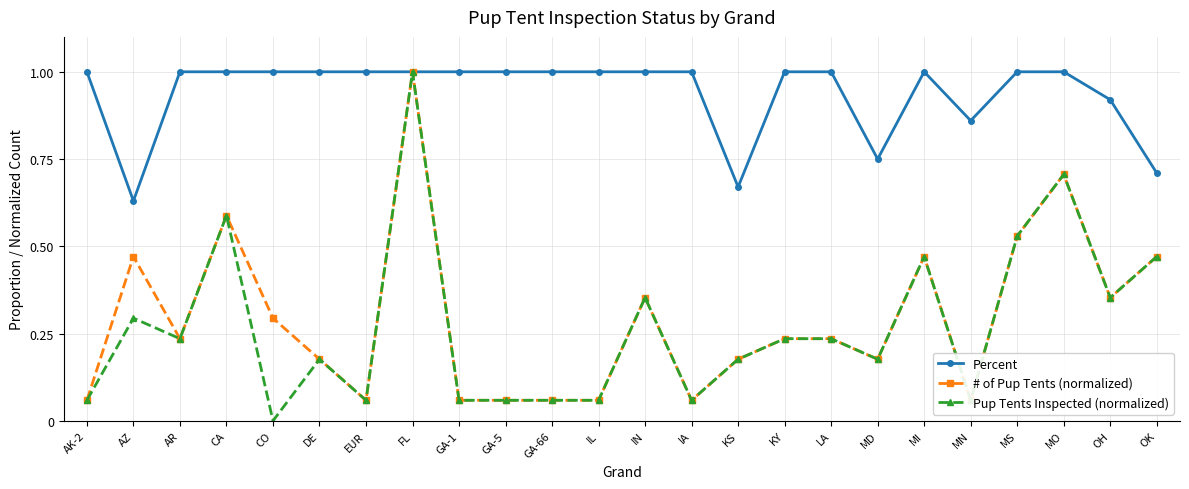

Rank the categories by Pup Tents Inspected (normalized) value from highest to lowest.

FL, MO, CA, MS, MI, OK, IN, OH, AZ, AR, KY, LA, DE, KS, MD, AK-2, EUR, GA-1, GA-5, GA-66, IL, IA, MN, CO